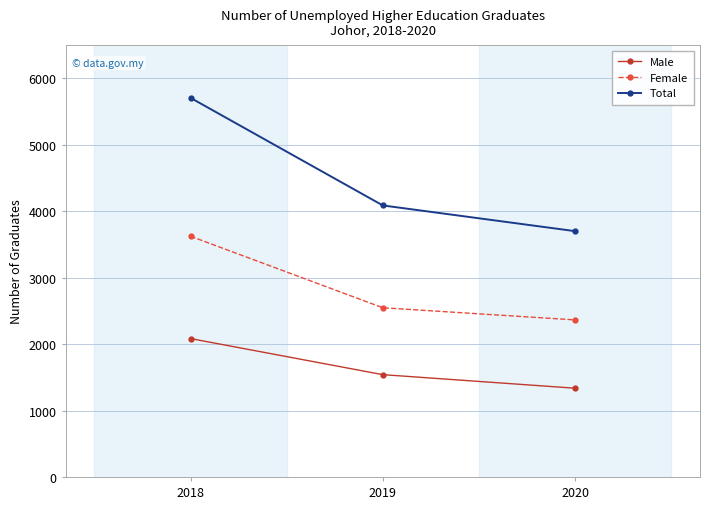

What is the sum of all Male values?

4959